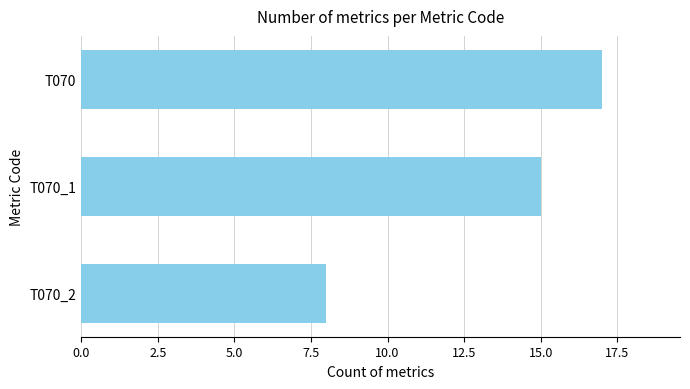

List the labels in order of value, largest first.

T070, T070_1, T070_2